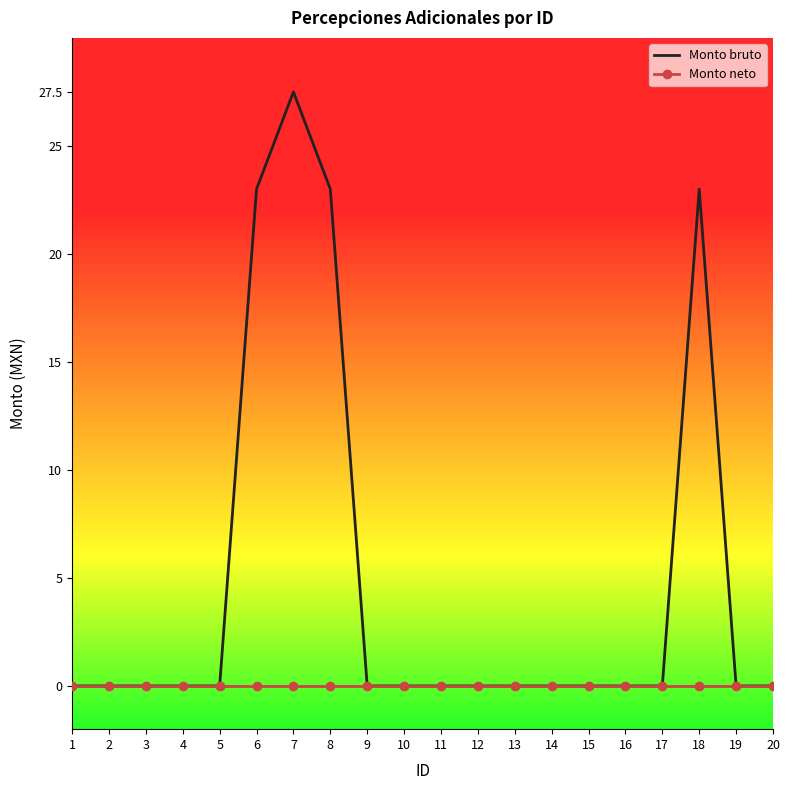

What are all the series names shown in the legend?

Monto bruto, Monto neto